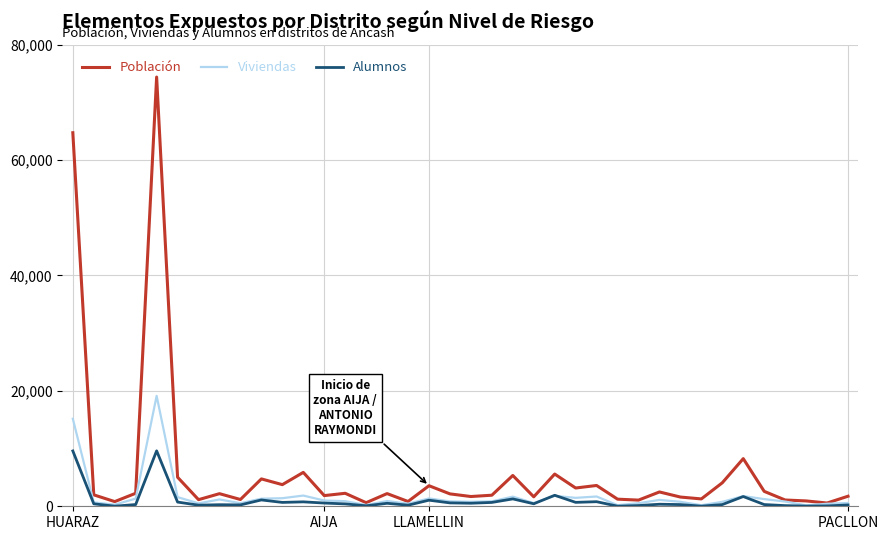

Which series has the largest range (max minus min)?

Población